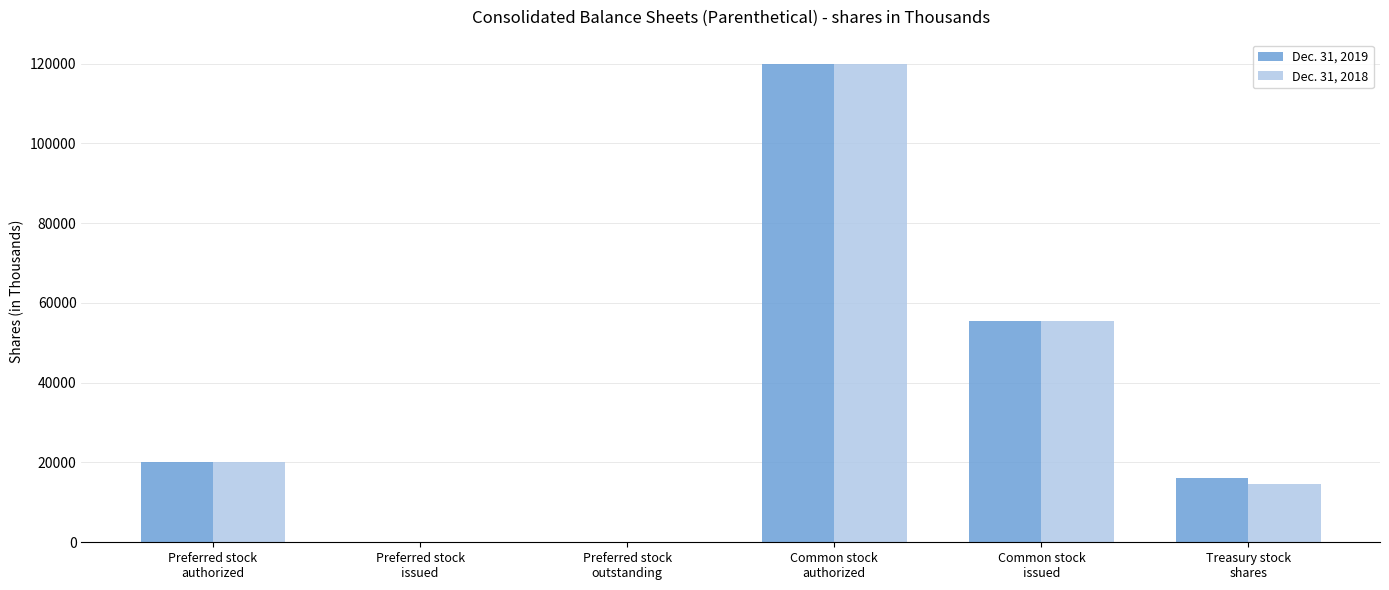

What are all the series names shown in the legend?

Dec. 31, 2019, Dec. 31, 2018